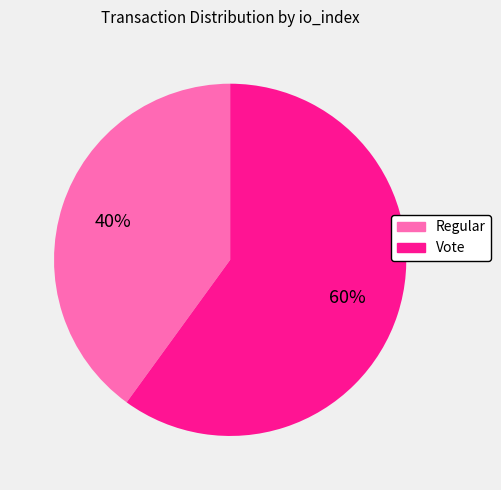

Rank the categories by value from lowest to highest.

Regular, Vote